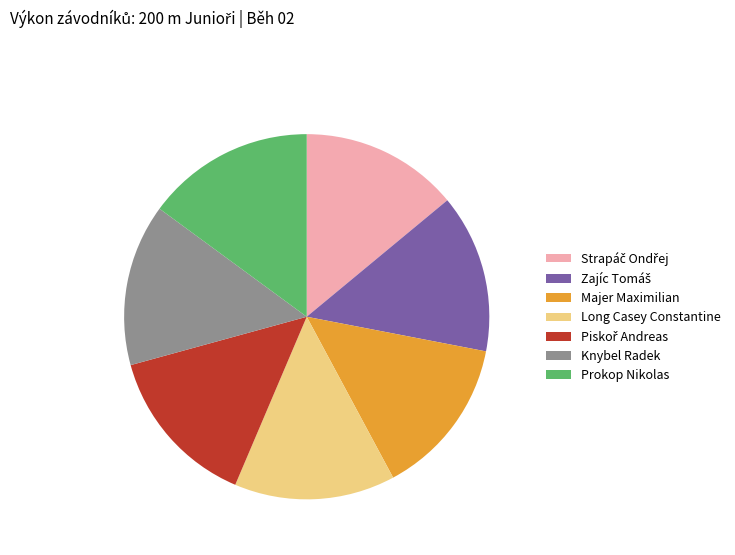

Which category has the biggest portion of the pie?

Prokop Nikolas